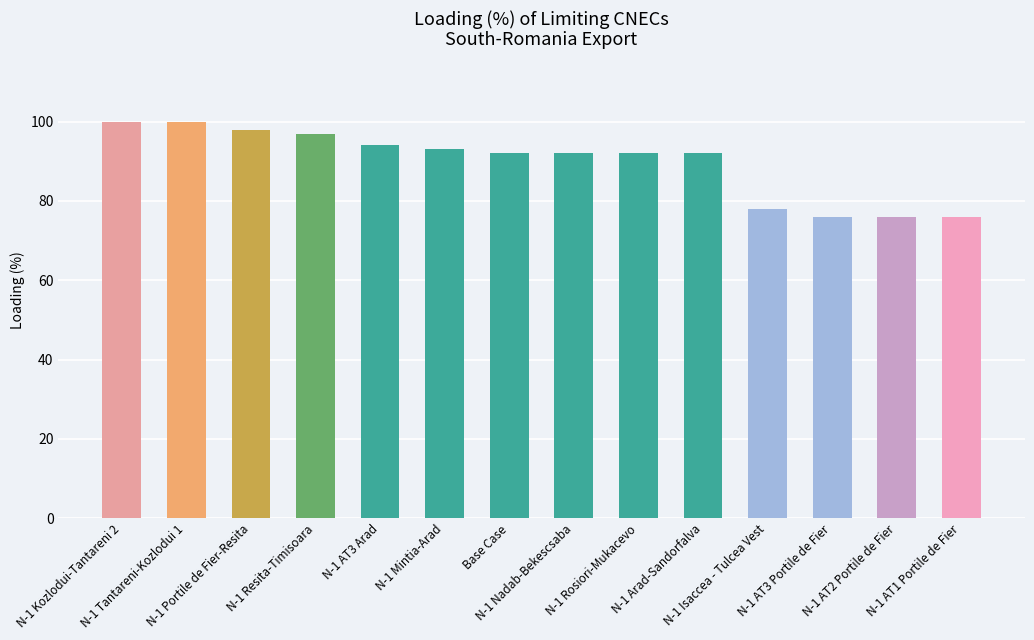

Reading left to right, transcribe all the data shown in this chart.

N-1 Kozlodui-Tantareni 2=100	N-1 Tantareni-Kozlodui 1=100	N-1 Portile de Fier-Resita=98	N-1 Resita-Timisoara=97	N-1 AT3 Arad=94	N-1 Mintia-Arad=93	Base Case=92	N-1 Nadab-Bekescsaba=92	N-1 Rosiori-Mukacevo=92	N-1 Arad-Sandorfalva=92	N-1 Isaccea - Tulcea Vest=78	N-1 AT3 Portile de Fier=76	N-1 AT2 Portile de Fier=76	N-1 AT1 Portile de Fier=76